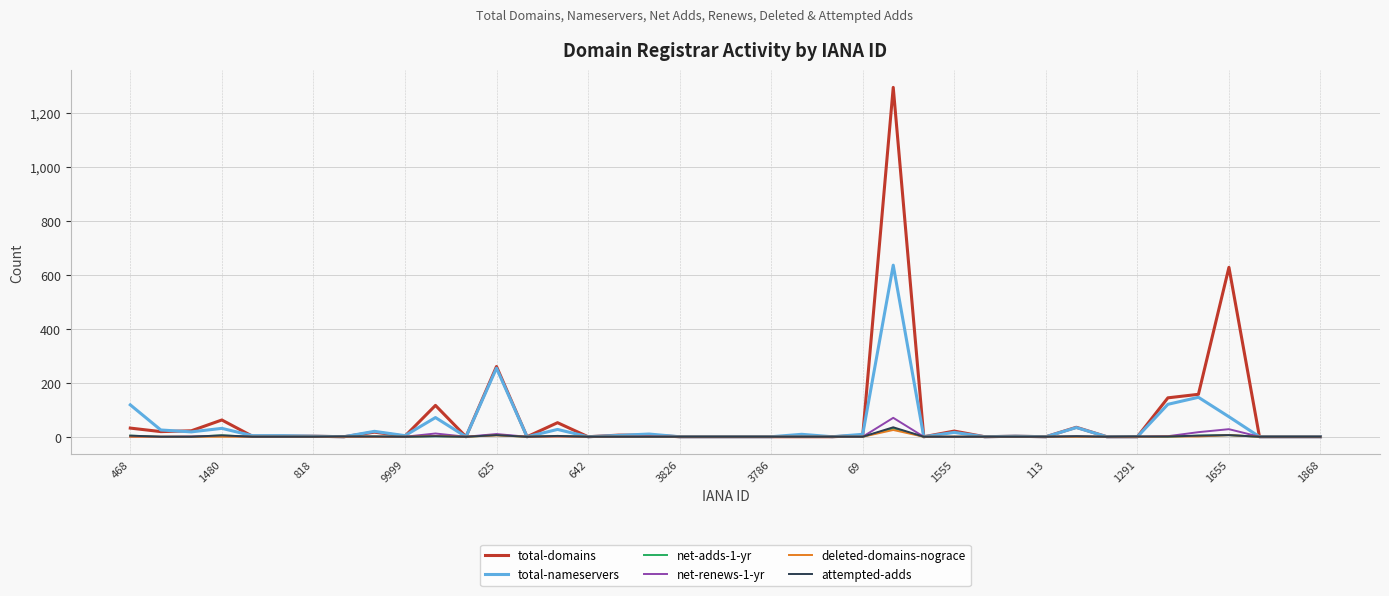

What is the greatest value displayed?

1293